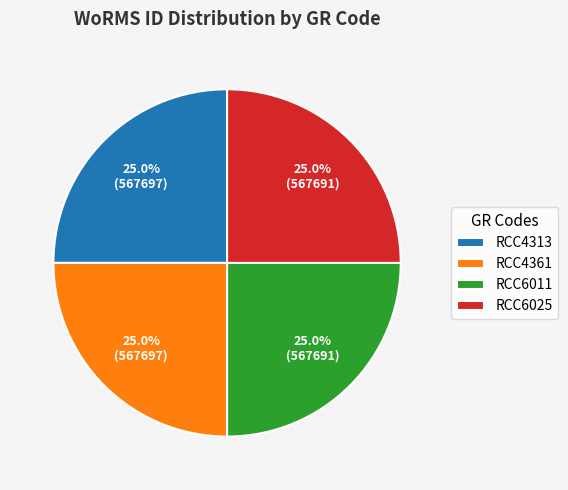

What is the total percentage of RCC6011 and RCC4361?

50.0%